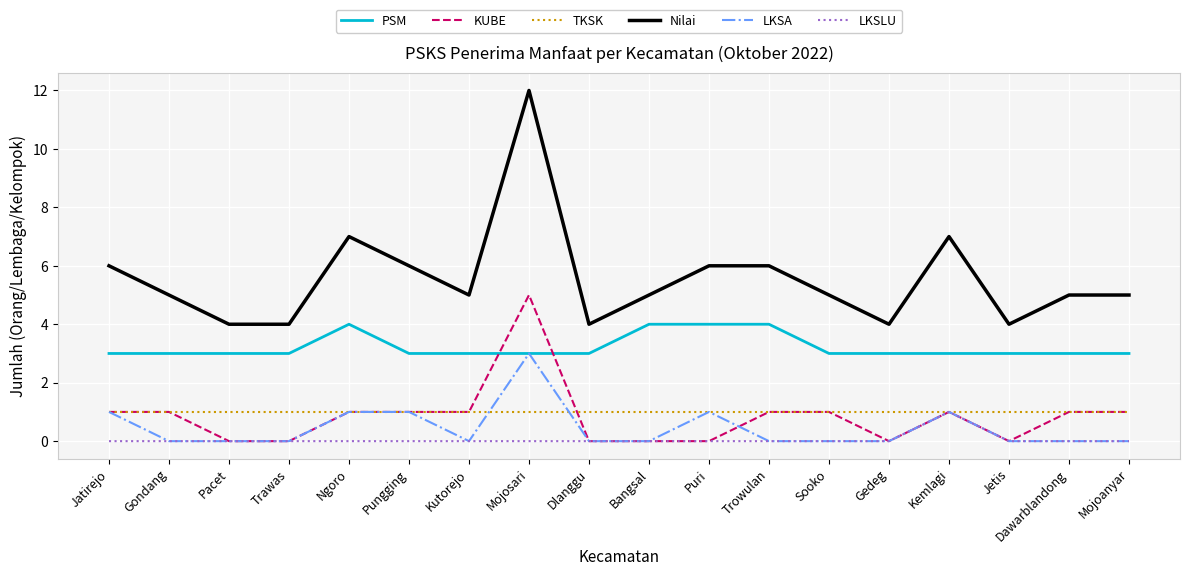

What is the sum of all LKSA values?

8